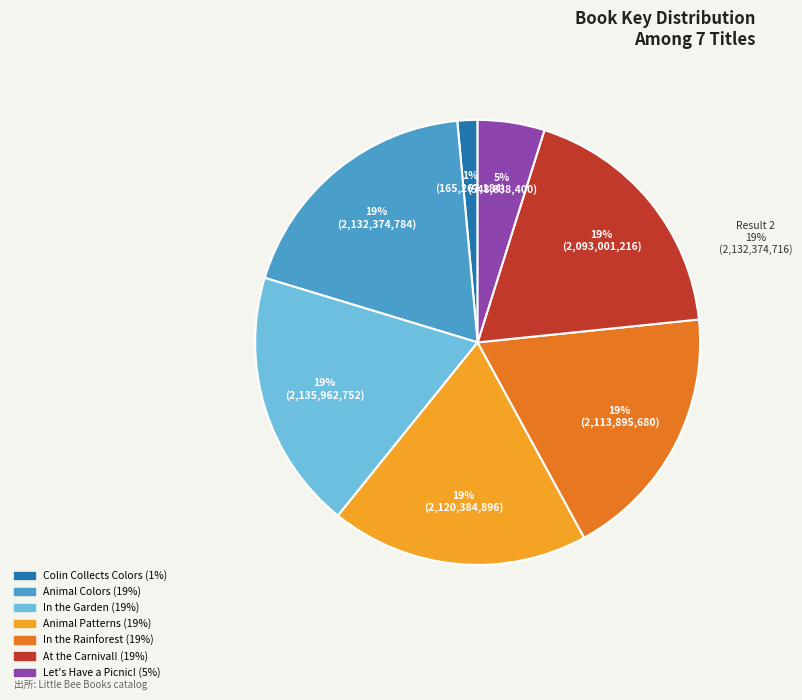

Does 2 account for over 50% of the chart?

No